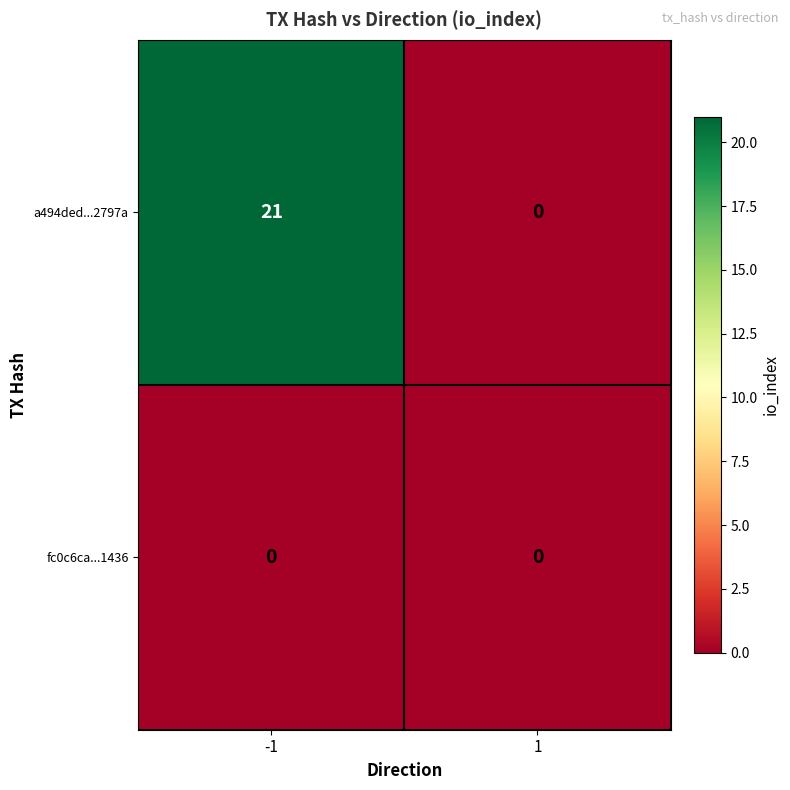

Rank the series by their maximum value, from highest to lowest.

a494ded...2797a, fc0c6ca...1436